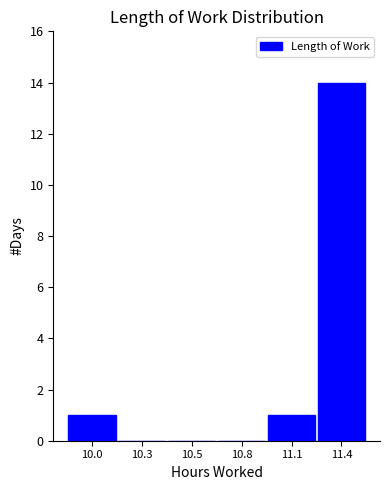

Reading right to left, transcribe all the data shown in this chart.

11.4=14	11.1=1	10.8=0	10.5=0	10.3=0	10.0=1